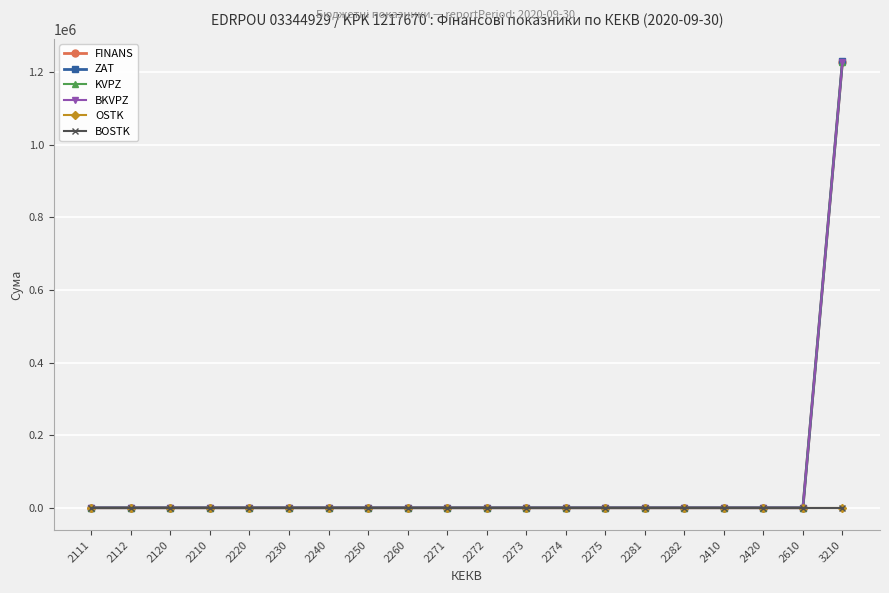

Reading right to left, extract all data points from this chart.

FINANS: 3210=1228906	2610=0	2420=0	2410=0	2282=0	2281=0	2275=0	2274=0	2273=0	2272=0	2271=0	2260=0	2250=0	2240=0	2230=0	2220=0	2210=0	2120=0	2112=0	2111=0
ZAT: 3210=1230000	2610=0	2420=0	2410=0	2282=0	2281=0	2275=0	2274=0	2273=0	2272=0	2271=0	2260=0	2250=0	2240=0	2230=0	2220=0	2210=0	2120=0	2112=0	2111=0
KVPZ: 3210=1228906	2610=0	2420=0	2410=0	2282=0	2281=0	2275=0	2274=0	2273=0	2272=0	2271=0	2260=0	2250=0	2240=0	2230=0	2220=0	2210=0	2120=0	2112=0	2111=0
BKVPZ: 3210=1228906	2610=0	2420=0	2410=0	2282=0	2281=0	2275=0	2274=0	2273=0	2272=0	2271=0	2260=0	2250=0	2240=0	2230=0	2220=0	2210=0	2120=0	2112=0	2111=0
OSTK: 3210=0	2610=0	2420=0	2410=0	2282=0	2281=0	2275=0	2274=0	2273=0	2272=0	2271=0	2260=0	2250=0	2240=0	2230=0	2220=0	2210=0	2120=0	2112=0	2111=0
BOSTK: 3210=0	2610=0	2420=0	2410=0	2282=0	2281=0	2275=0	2274=0	2273=0	2272=0	2271=0	2260=0	2250=0	2240=0	2230=0	2220=0	2210=0	2120=0	2112=0	2111=0